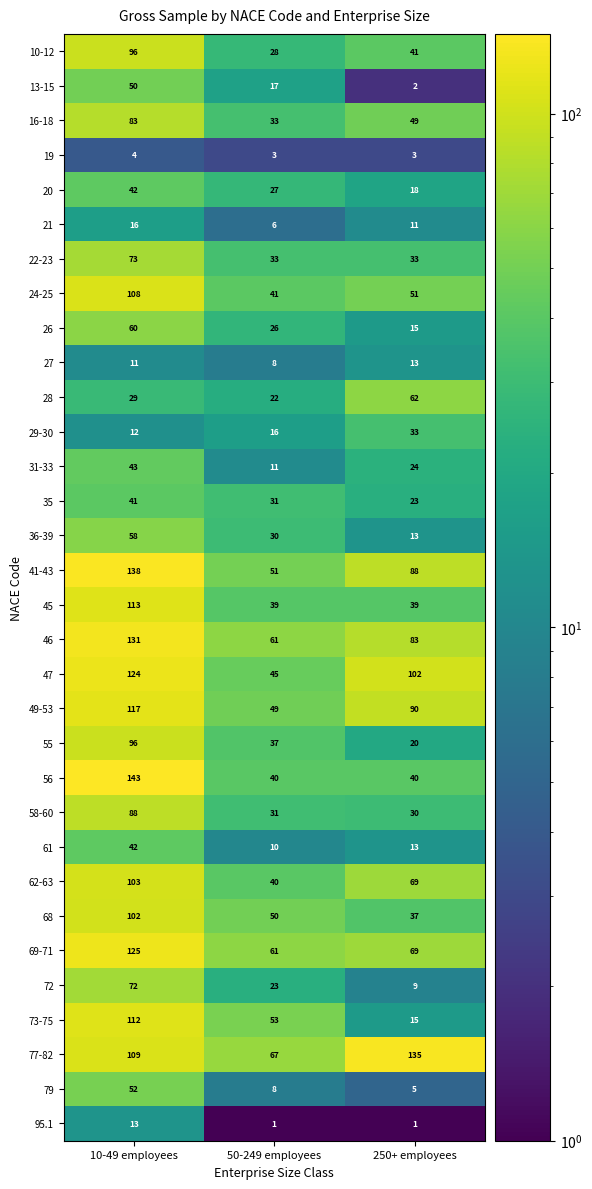

How many series are shown in this chart?

32